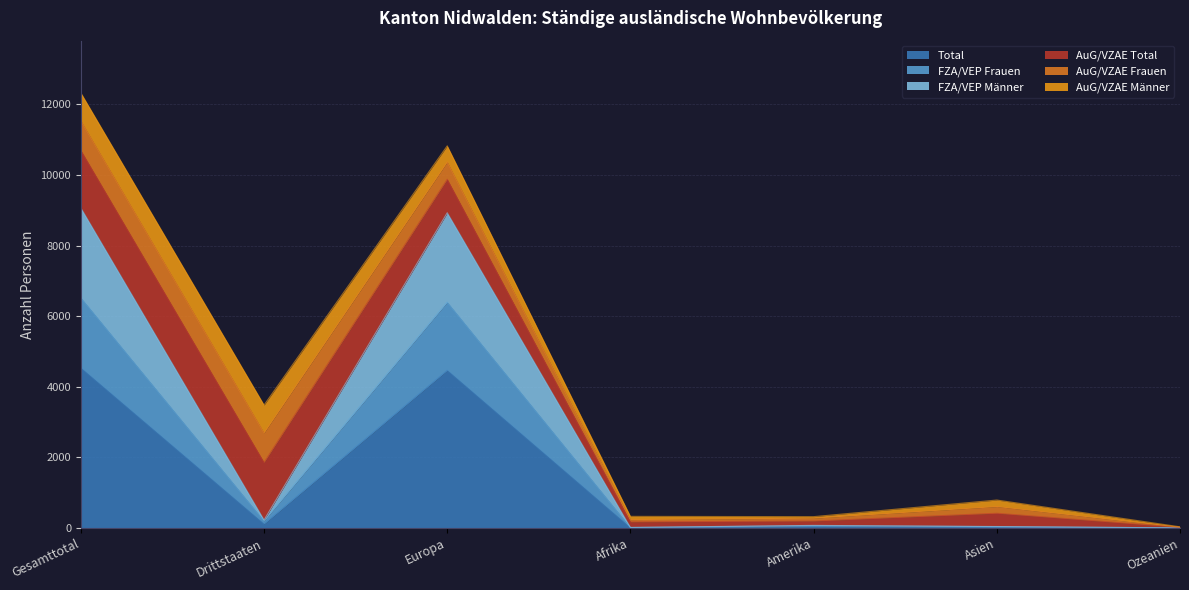

What position from the left is Asien?

6